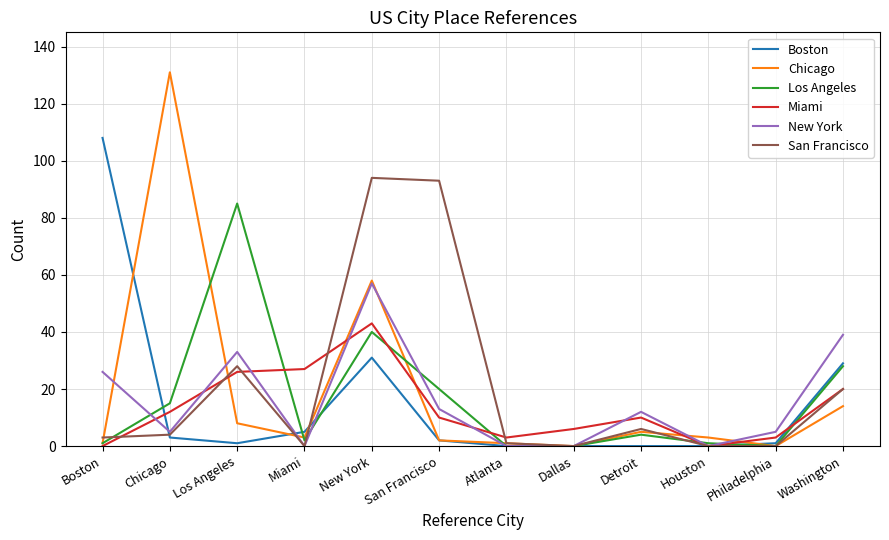

True or false: New York has a value of 0 at Dallas.

True